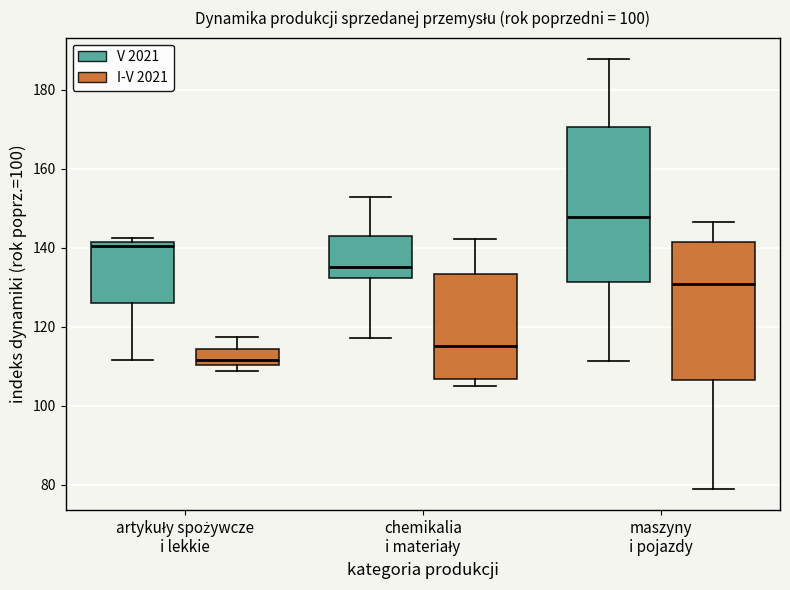

Comparing the boxes themselves (not the whiskers), which one is the tallest?

maszyny i pojazdy (V 2021)